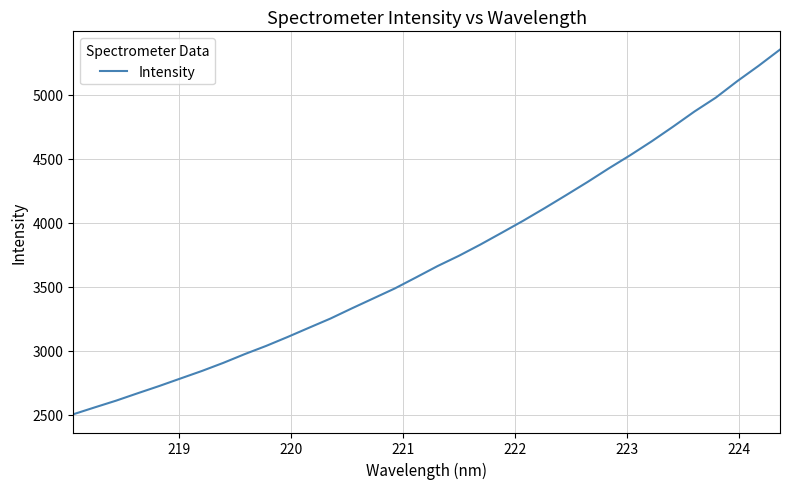

What is the sum of all values?

126635.4